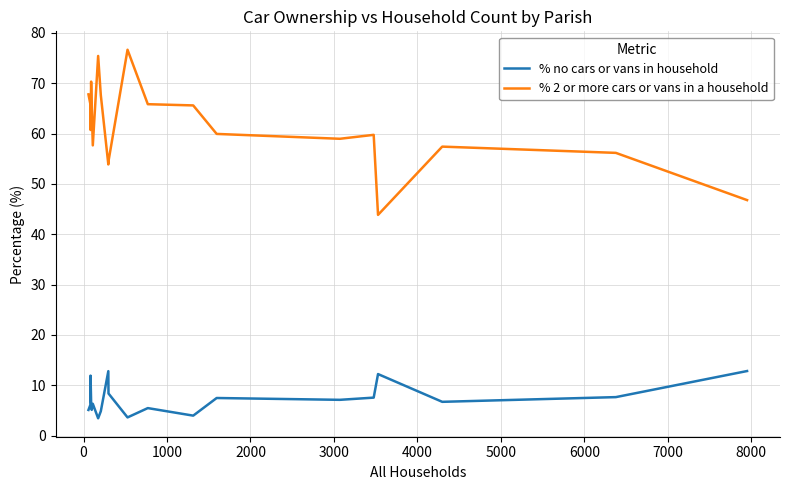

What is the difference between the maximum and minimum values in the % no cars or vans in household series?

9.4